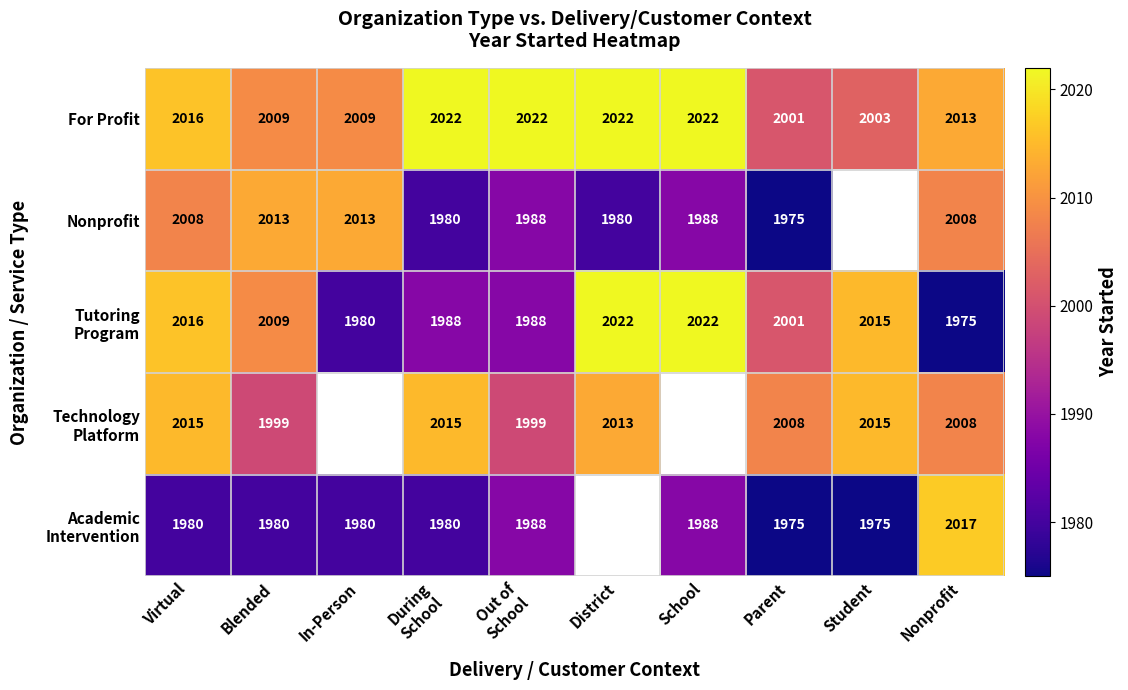

What is the total value across all series at Virtual?

10035